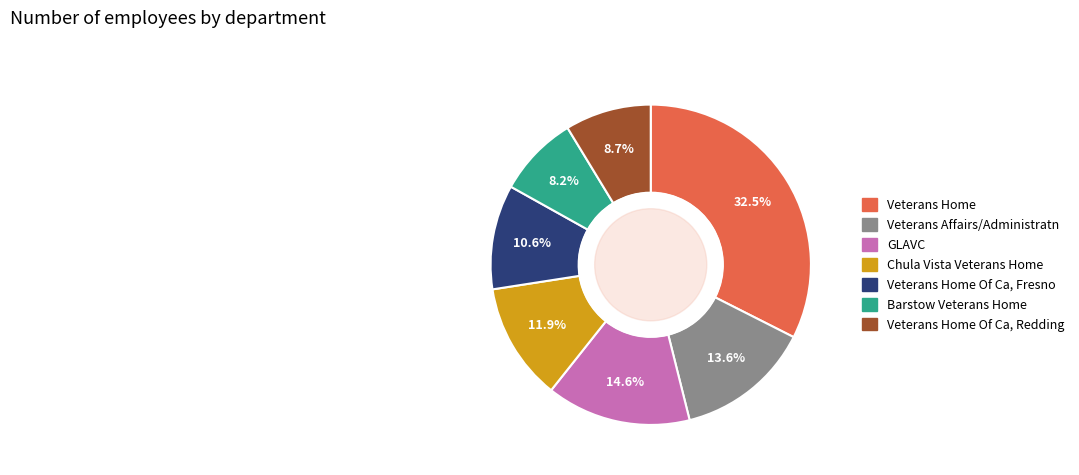

Does any single category account for the majority?

No